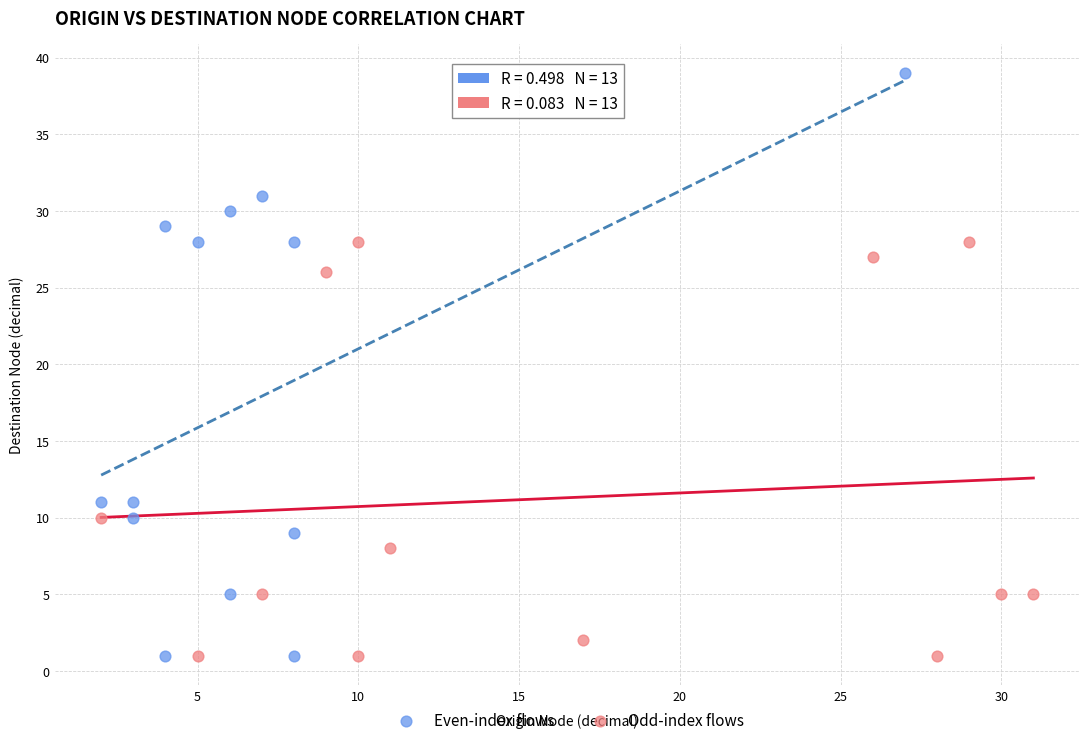

Which series contains the highest Y value?

Even-index flows